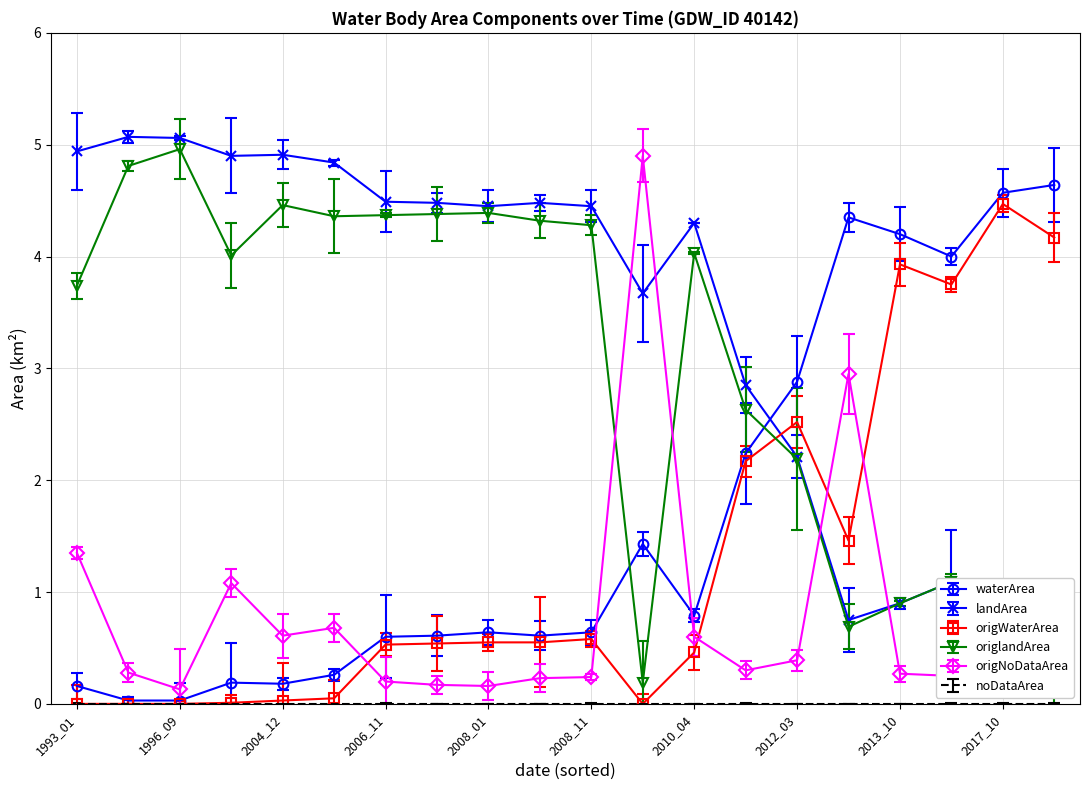

What is the value of the origWaterArea point at the 16th from the left?

1.5